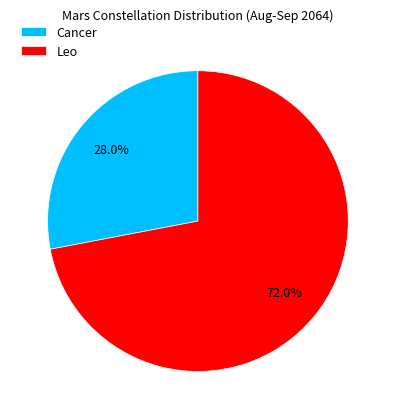

To the nearest percent, what is the average slice percentage?

50%